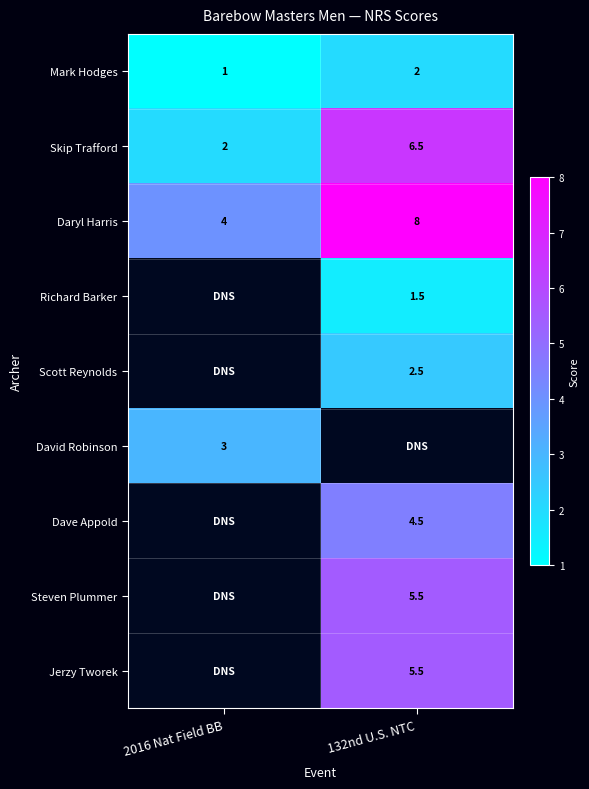

What is the difference between the maximum and minimum values in the Mark Hodges series?

1.0